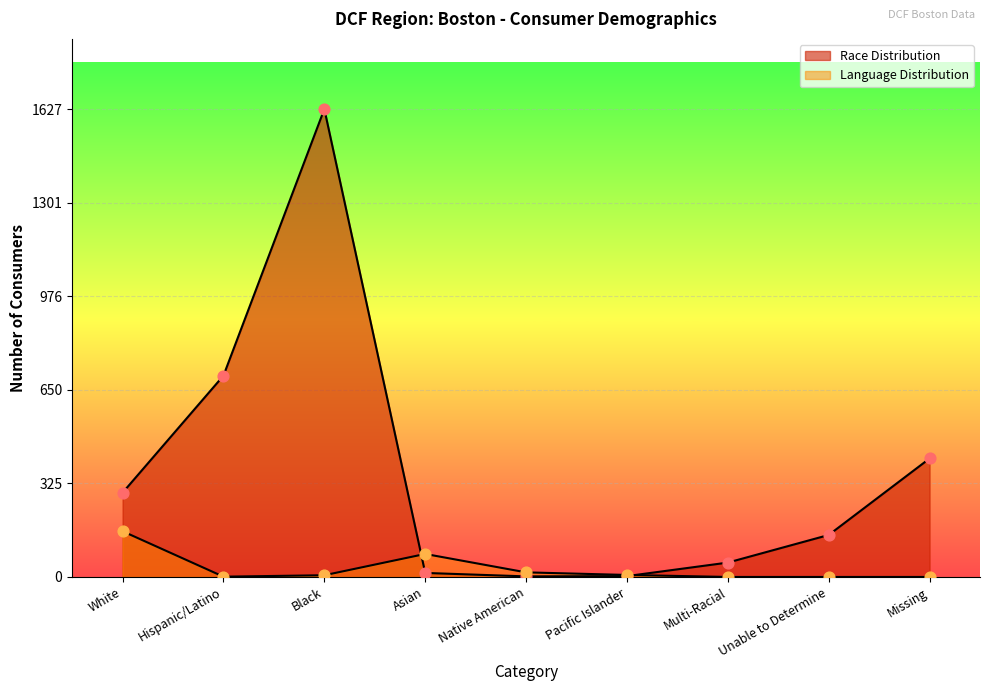

What are all the series names shown in the legend?

Race Distribution, Language Distribution